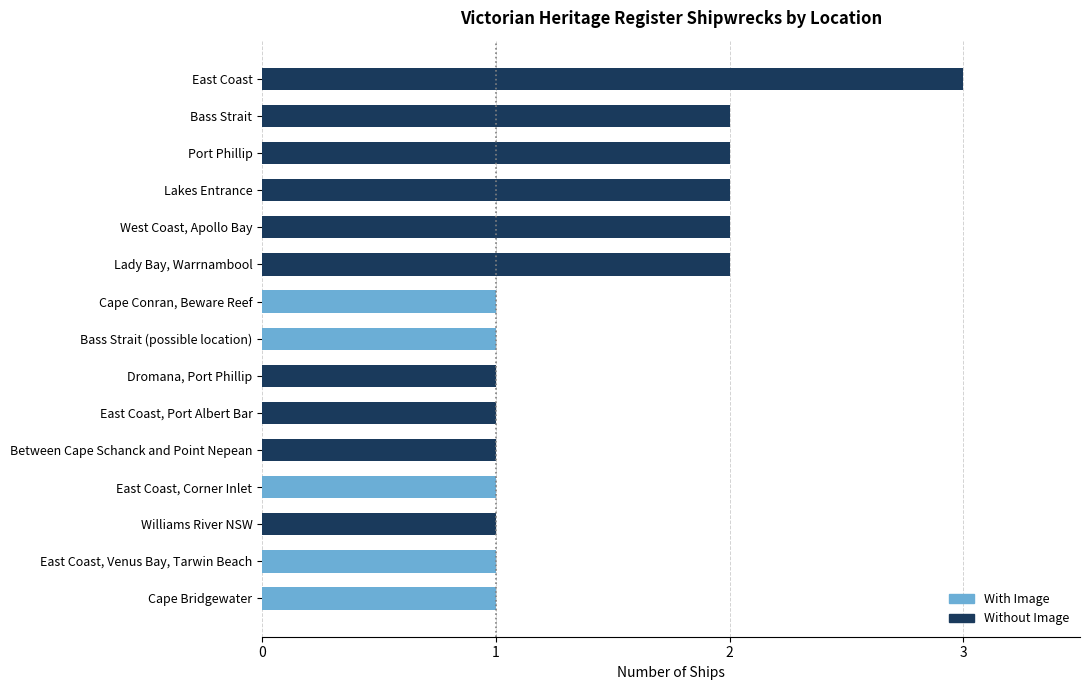

What is the sum of the Without Image values at West Coast, Apollo Bay and Williams River NSW?

3